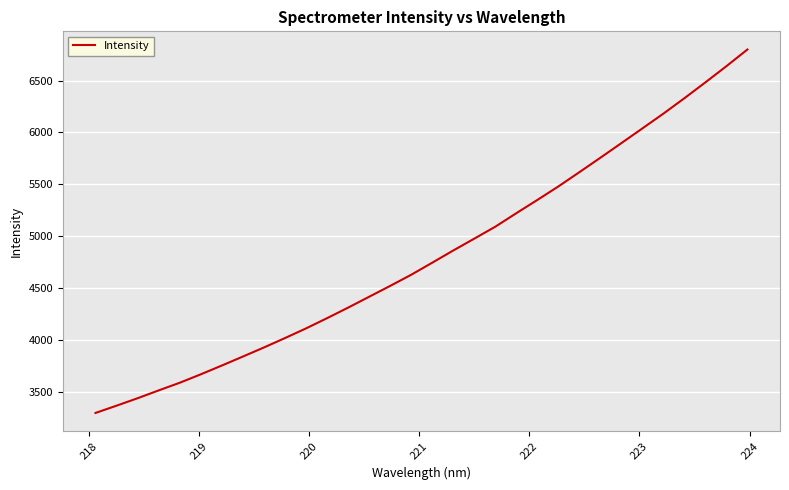

True or false: there are more than 2 points higher than both neighbors.

False